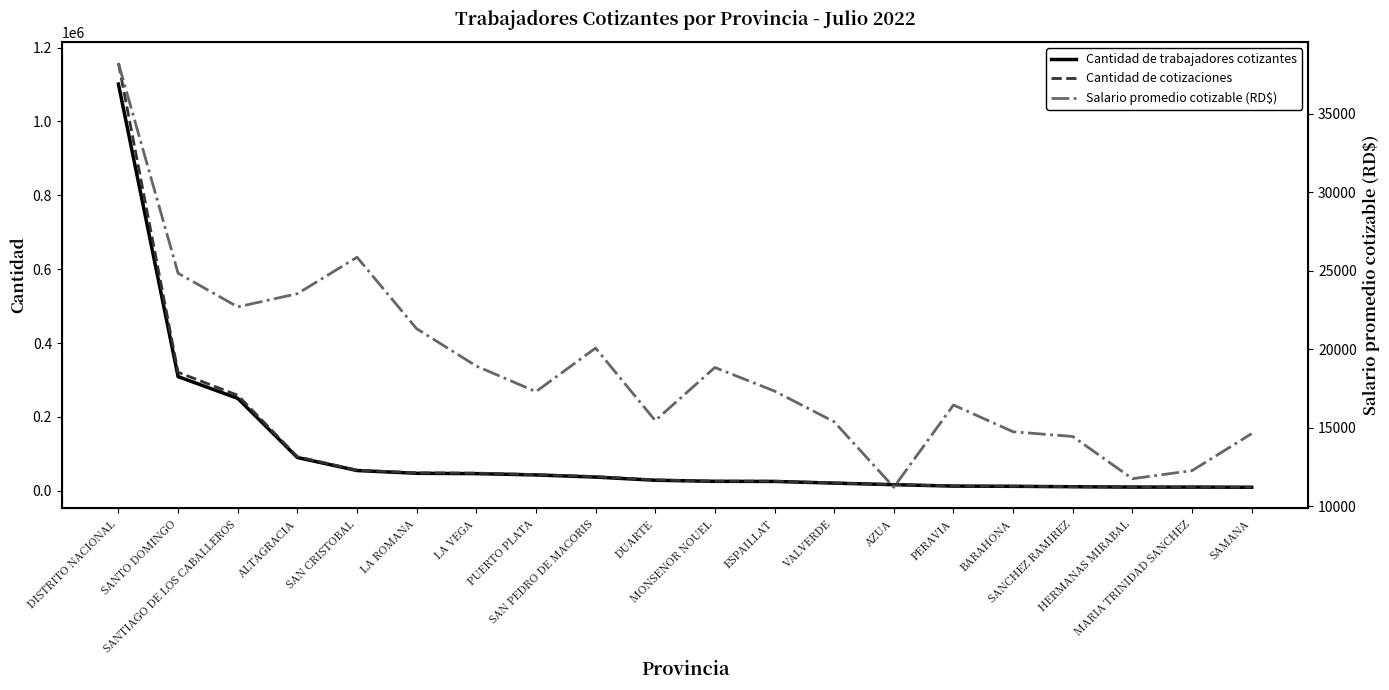

True or false: Cantidad de trabajadores cotizantes and Cantidad de cotizaciones cross at least once.

False